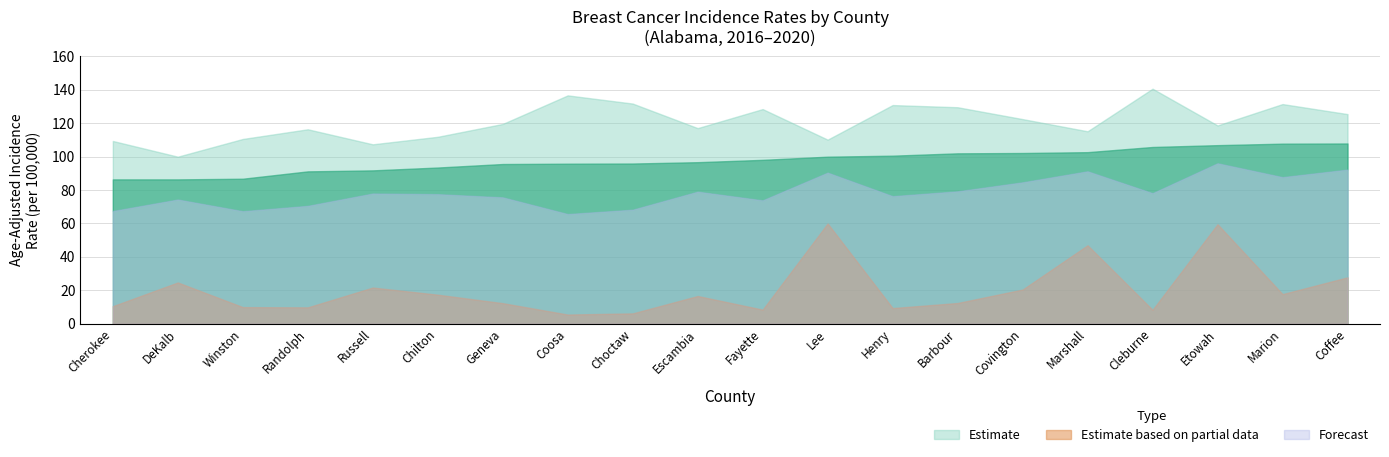

What is the sum of the Lower CI values at Geneva and Marshall?

167.0